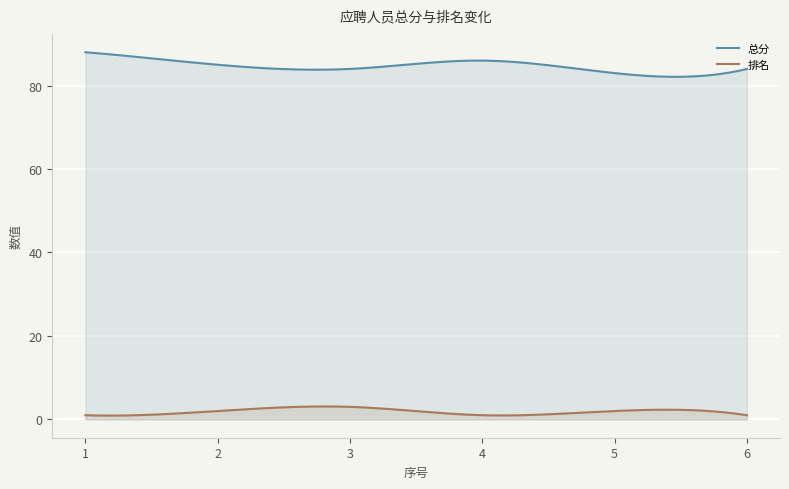

True or false: 排名 has a value of 2 at 1.

False